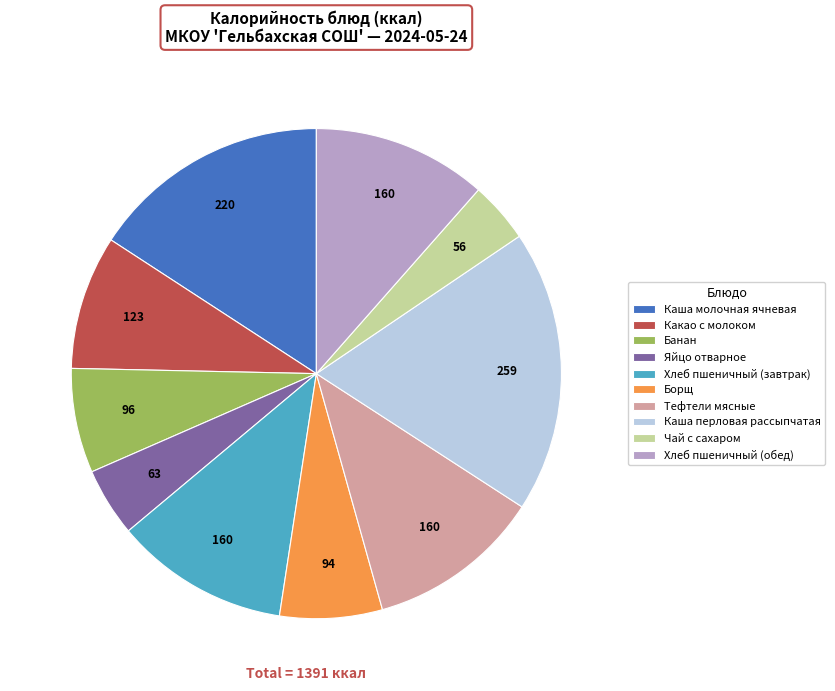

Do Борщ and Хлеб пшеничный (завтрак) together represent more than half of the pie?

No